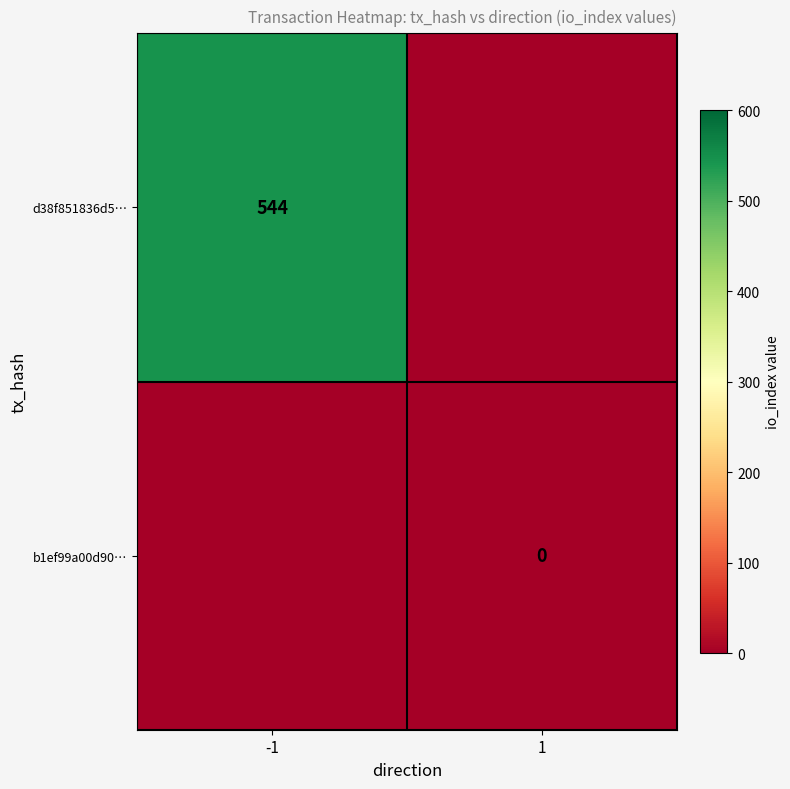

The value of d38f851836d5… at -1 is 544. True or false?

True